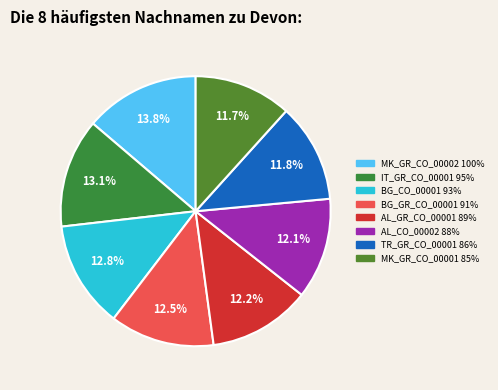

Which has a higher value, MK_GR_CO_00001 or IT_GR_CO_00001?

IT_GR_CO_00001